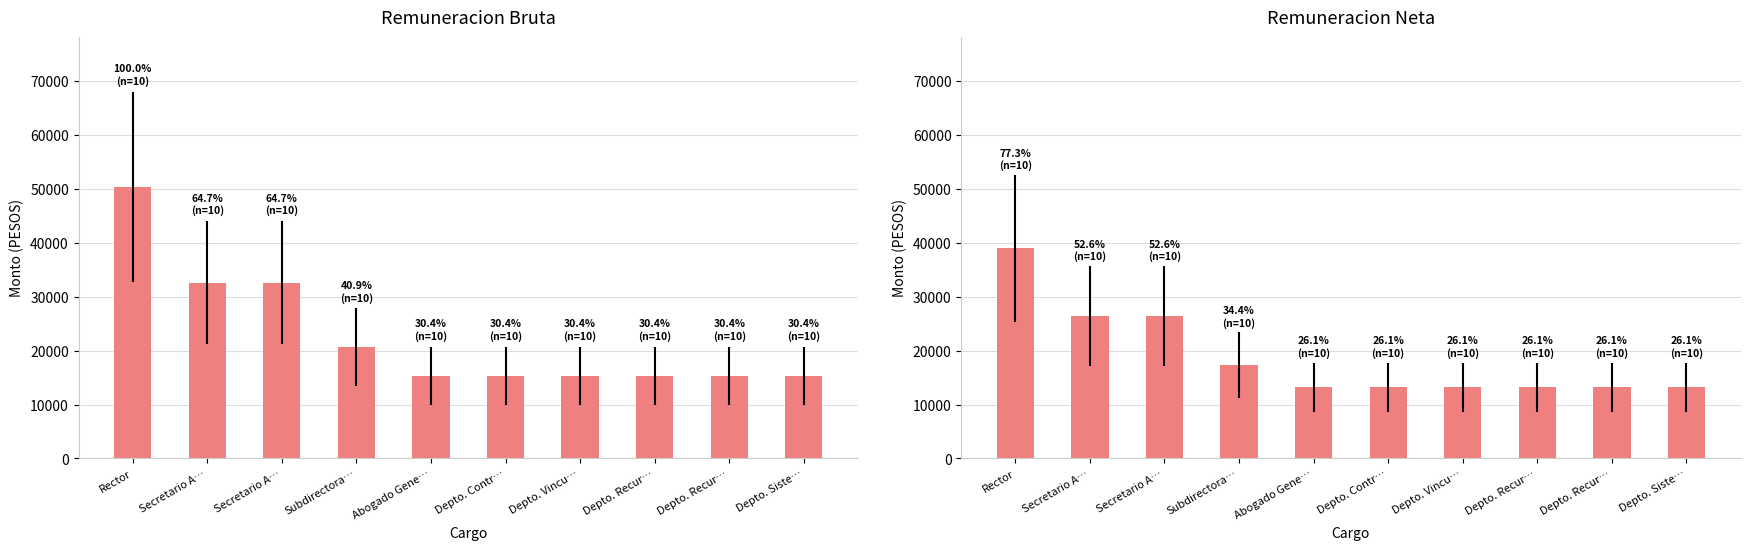

Which category has the highest value in the Remuneracion Neta series?

Rector